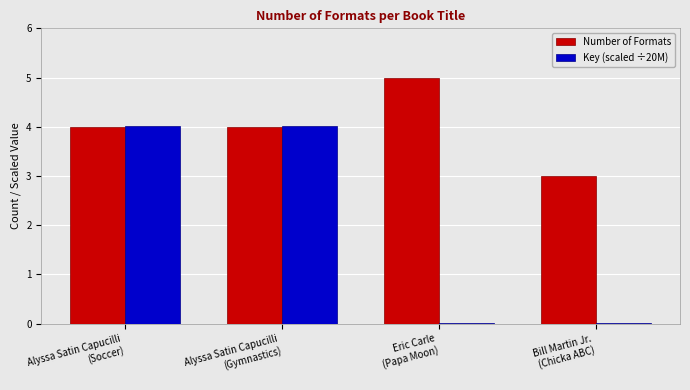

What is the sum of all Number of Formats values?

16.0